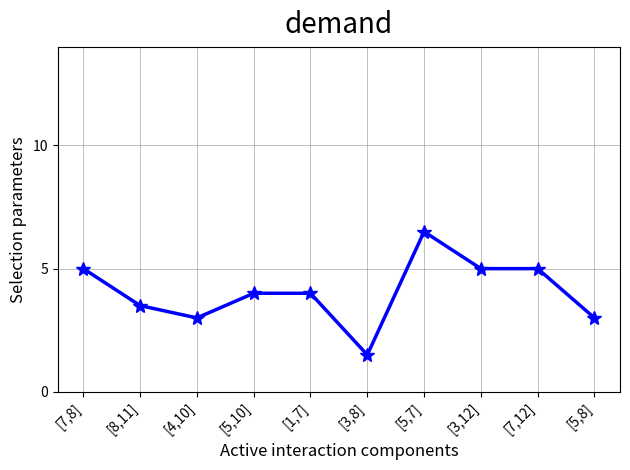

Does the chart display data point markers on the line(s)?

Yes